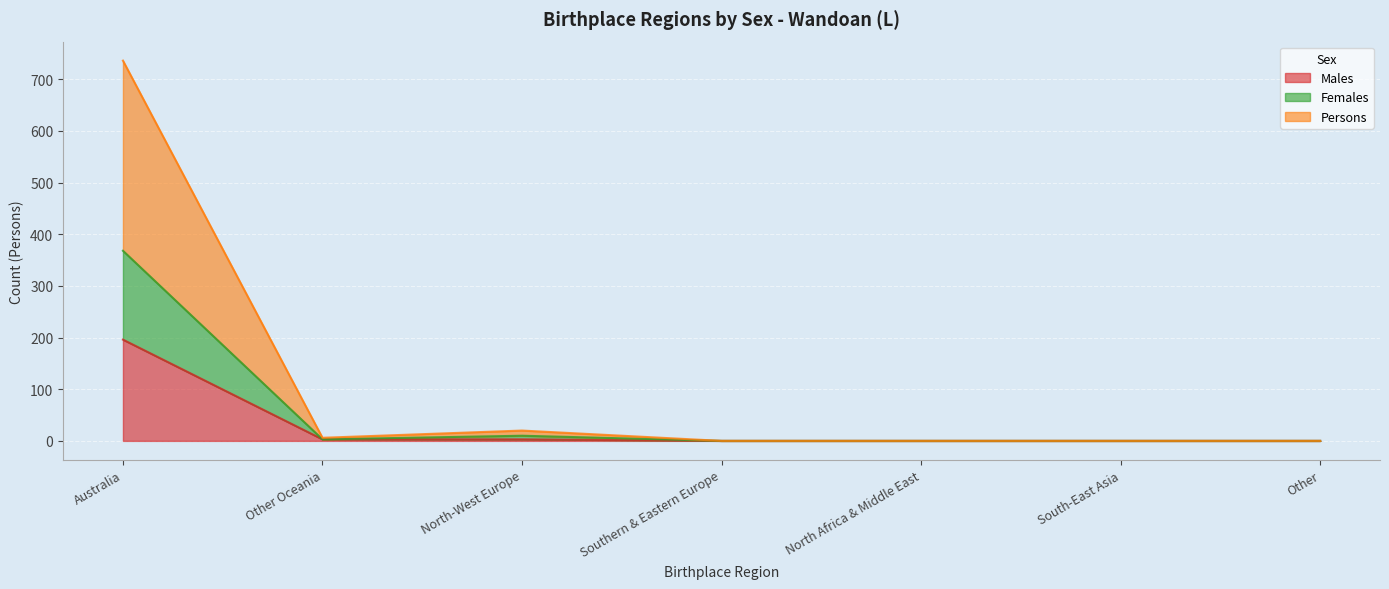

What are all the series names shown in the legend?

Males, Females, Persons